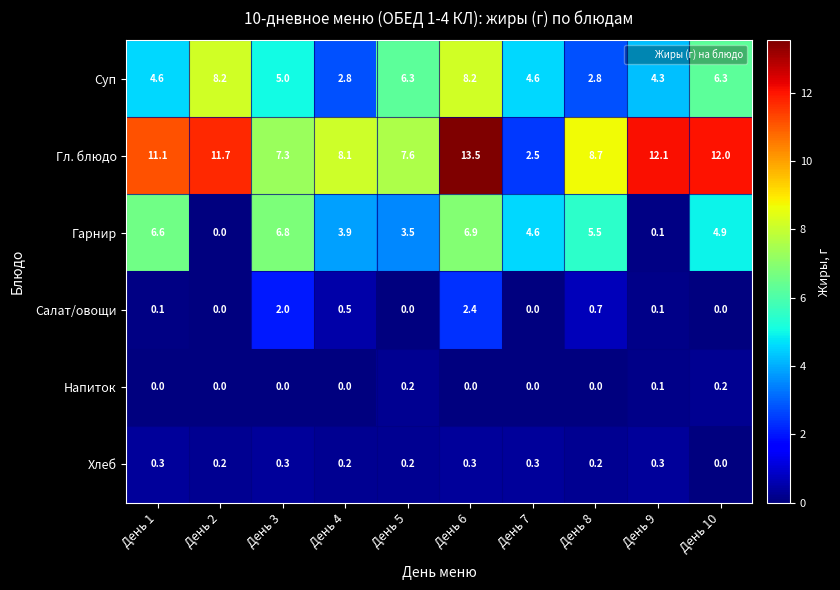

What is the minimum value for Суп?

2.8